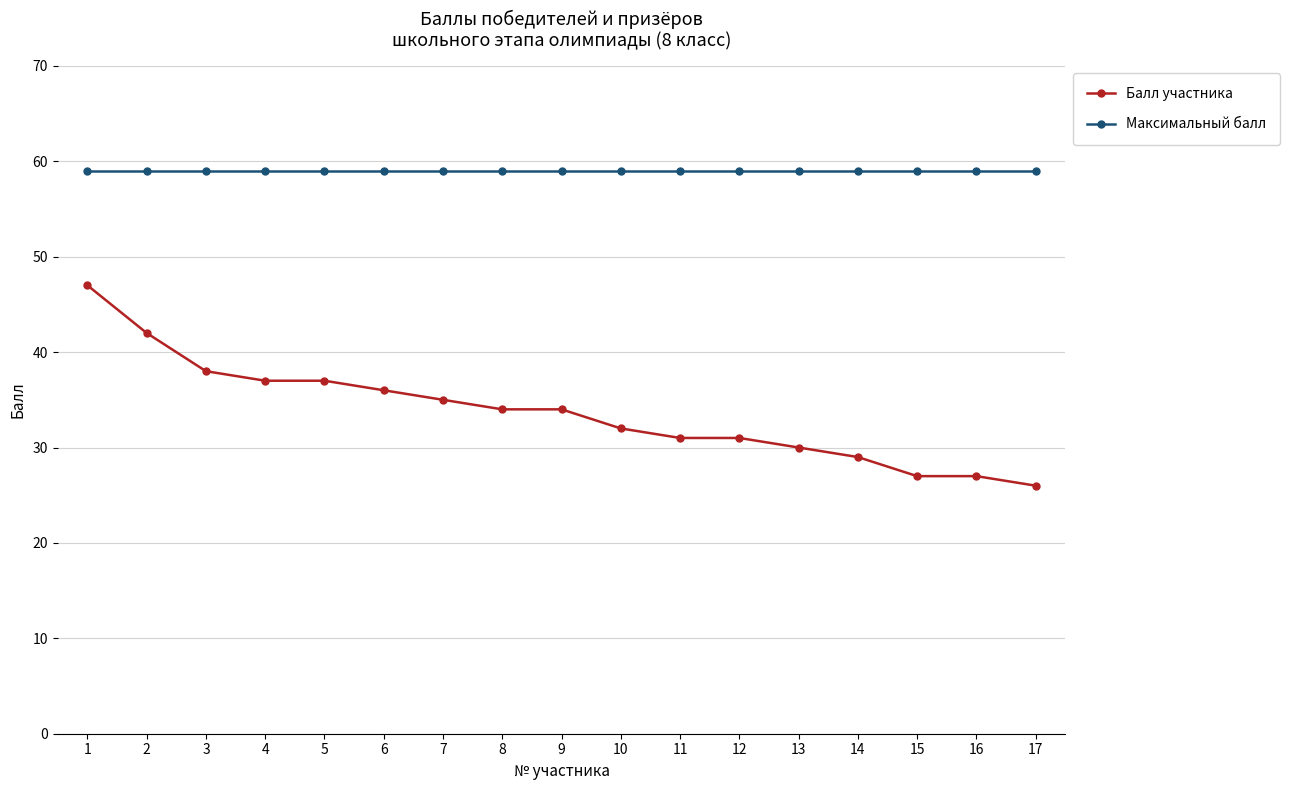

How many data points does each series have?

17